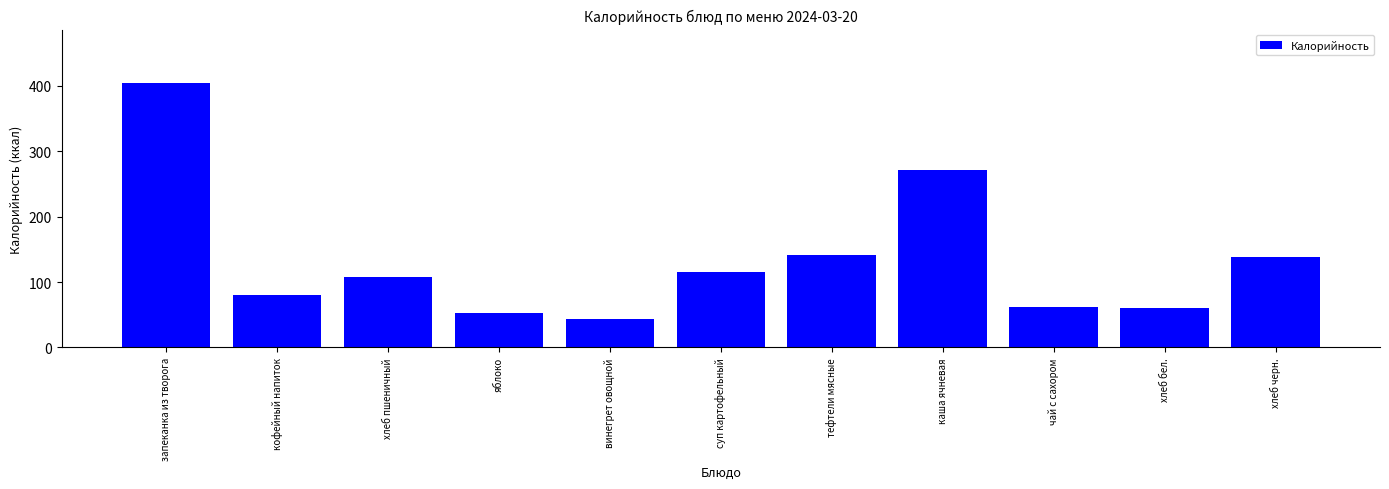

What is the label of the 4th bar from the left?

яблоко